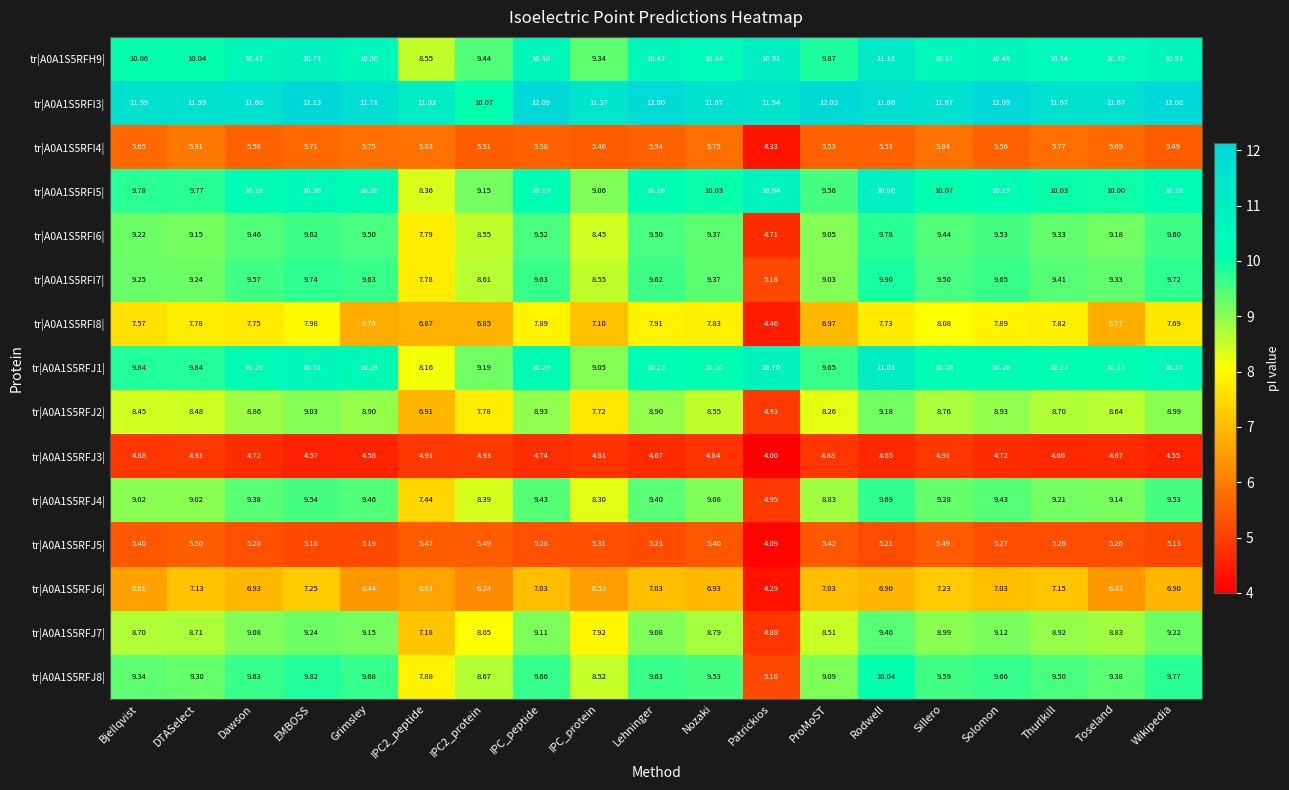

At which label does tr|A0A1S5RFJ2| first exceed 8?

Bjellqvist